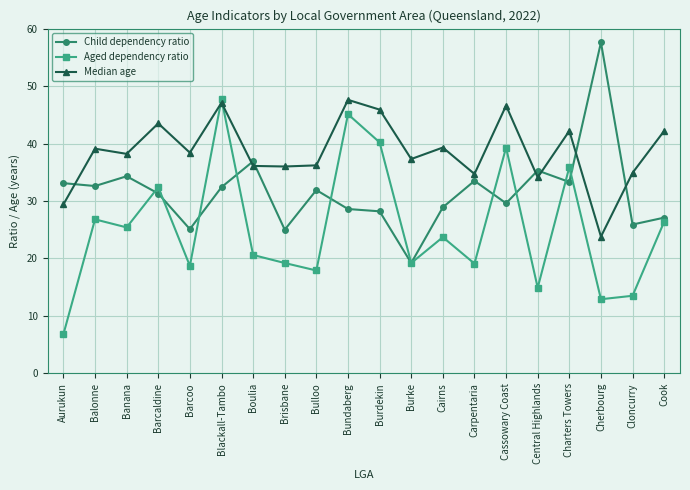

Where does the Aged dependency ratio series first go above 23?

Balonne